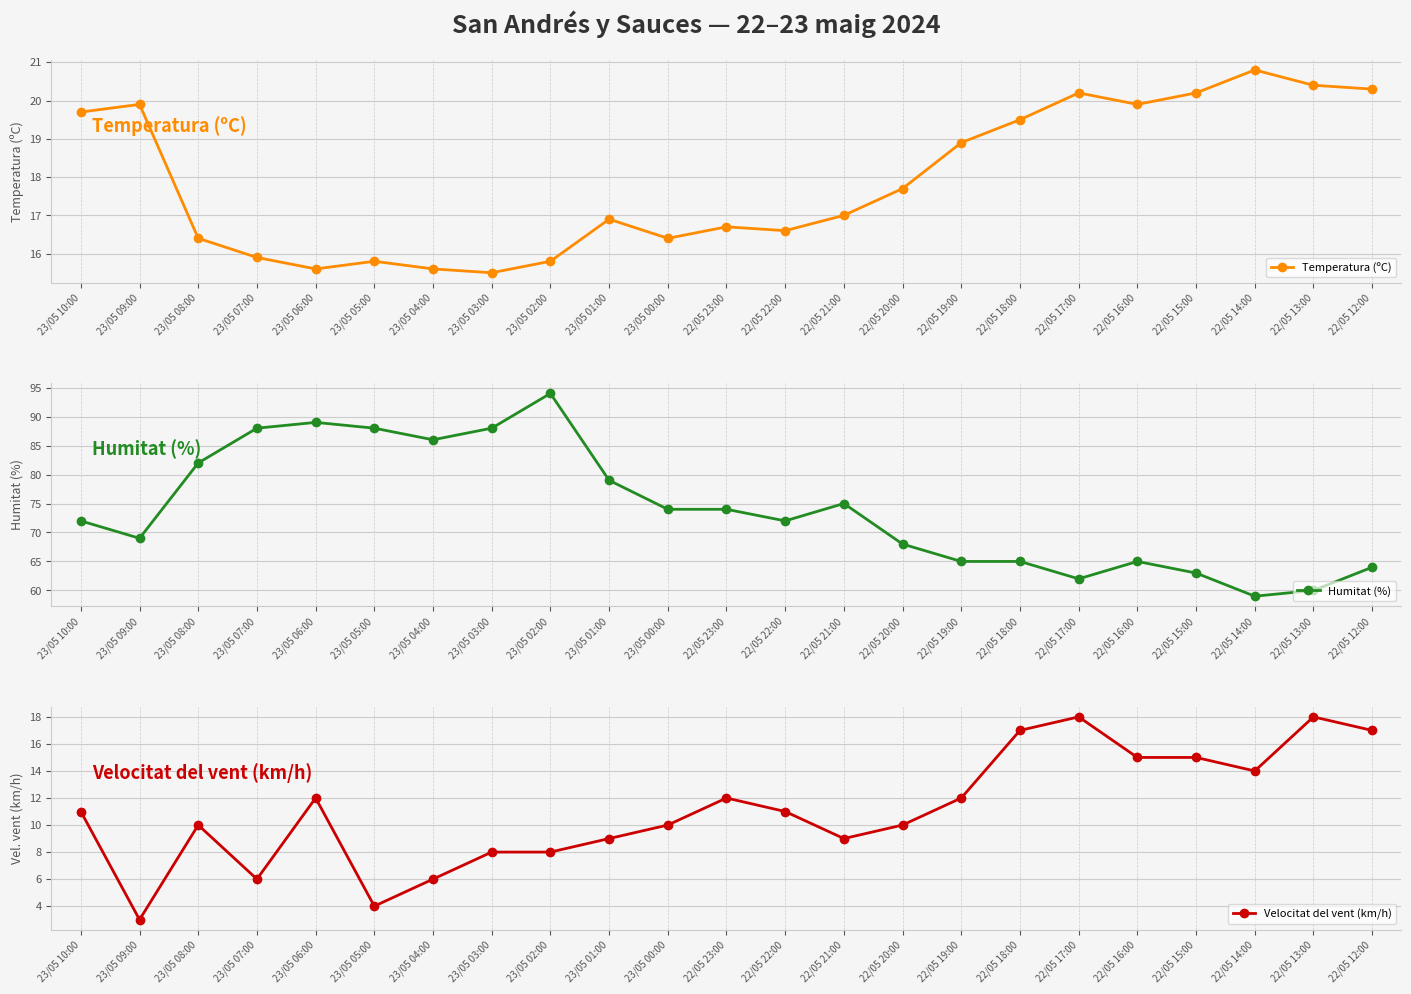

How many values in the Humitat (%) series are below 72?

10